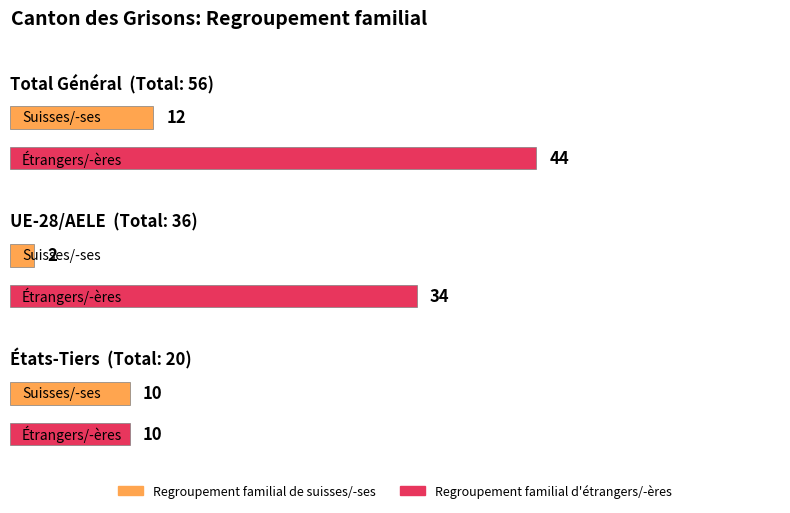

Reading left to right, what are all the values shown in this chart?

Regroupement familial de suisses/-ses: 12	2	10
Regroupement familial d'étrangers/-ères: 44	34	10